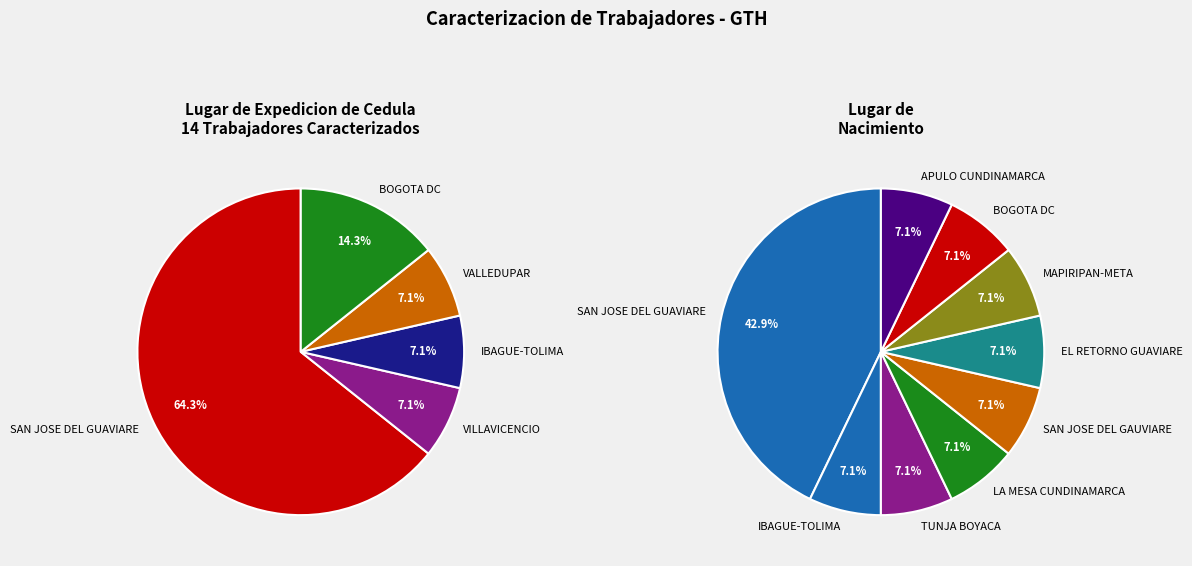

Do EL RETORNO GUAVIARE and SAN JOSE DEL GUAVIARE together represent more than half of the pie?

No